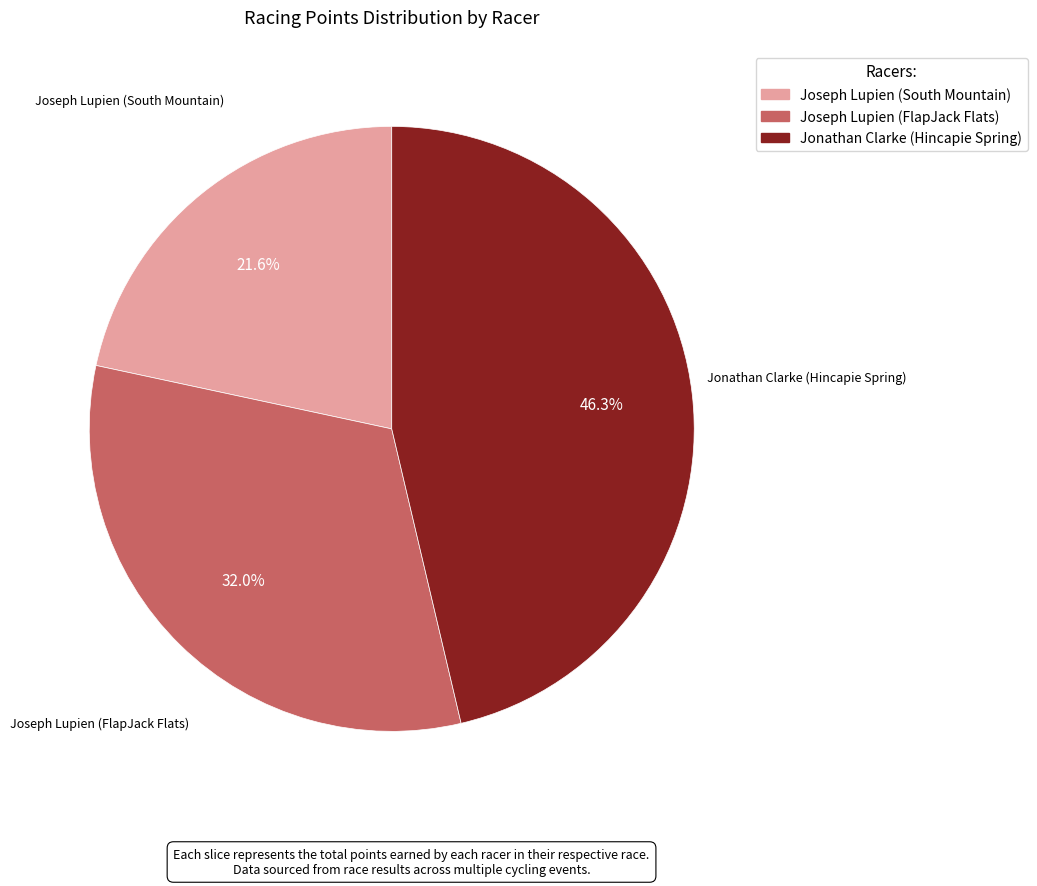

To the nearest percent, what is the difference between the largest and smallest slice percentages?

25%